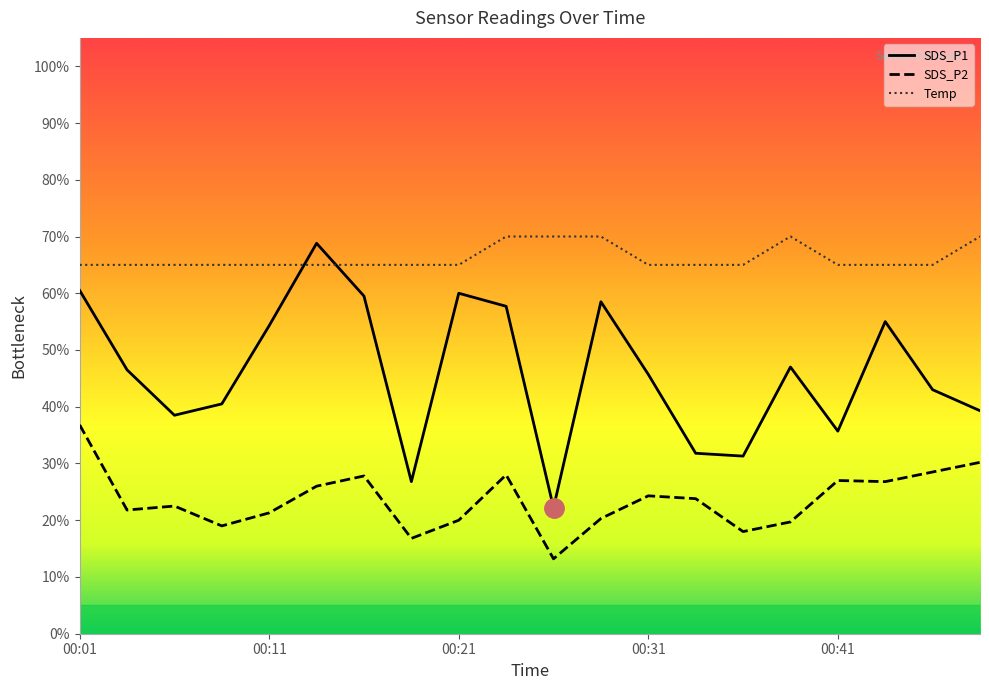

What is the highest value of the Temp series?

70.0